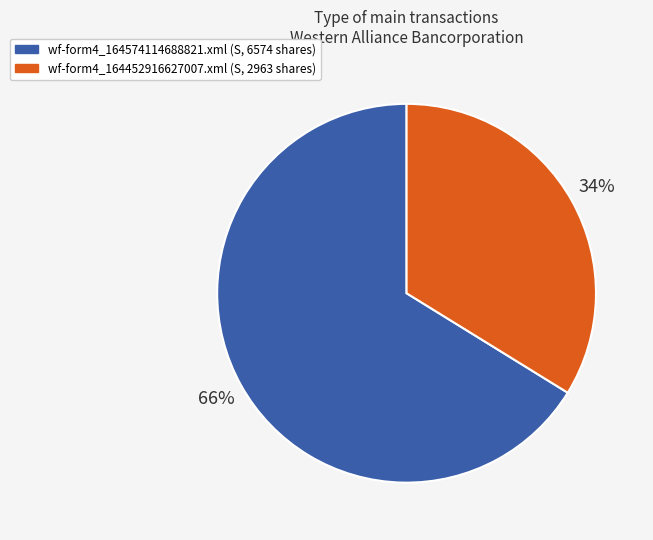

Rank the categories by value from highest to lowest.

wf-form4_164574114688821.xml, wf-form4_164452916627007.xml